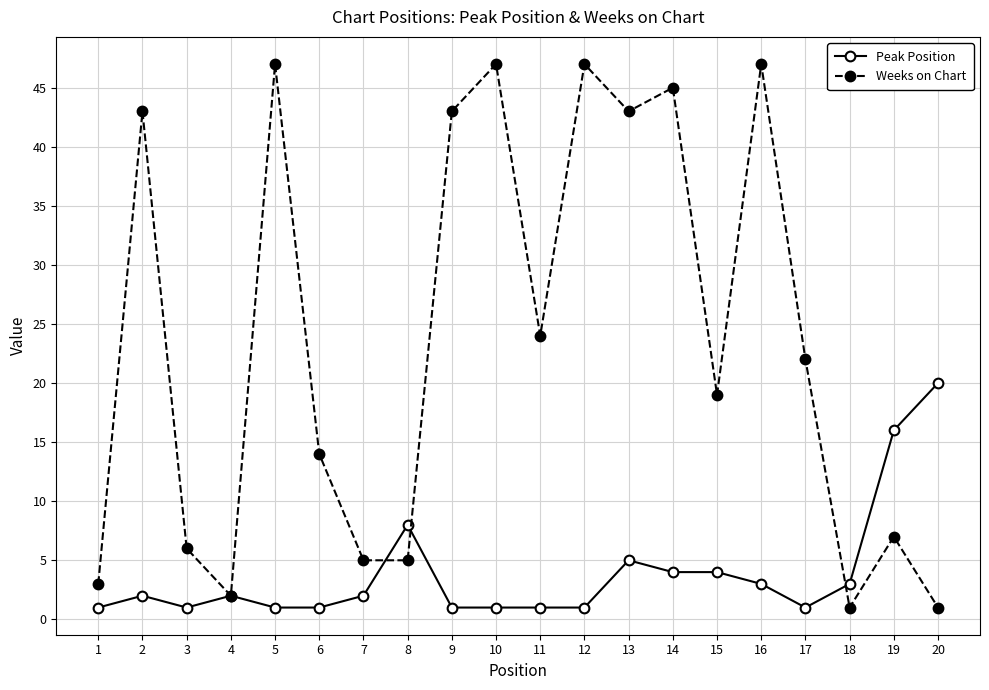

What is the difference between the highest and lowest values at 7?

3